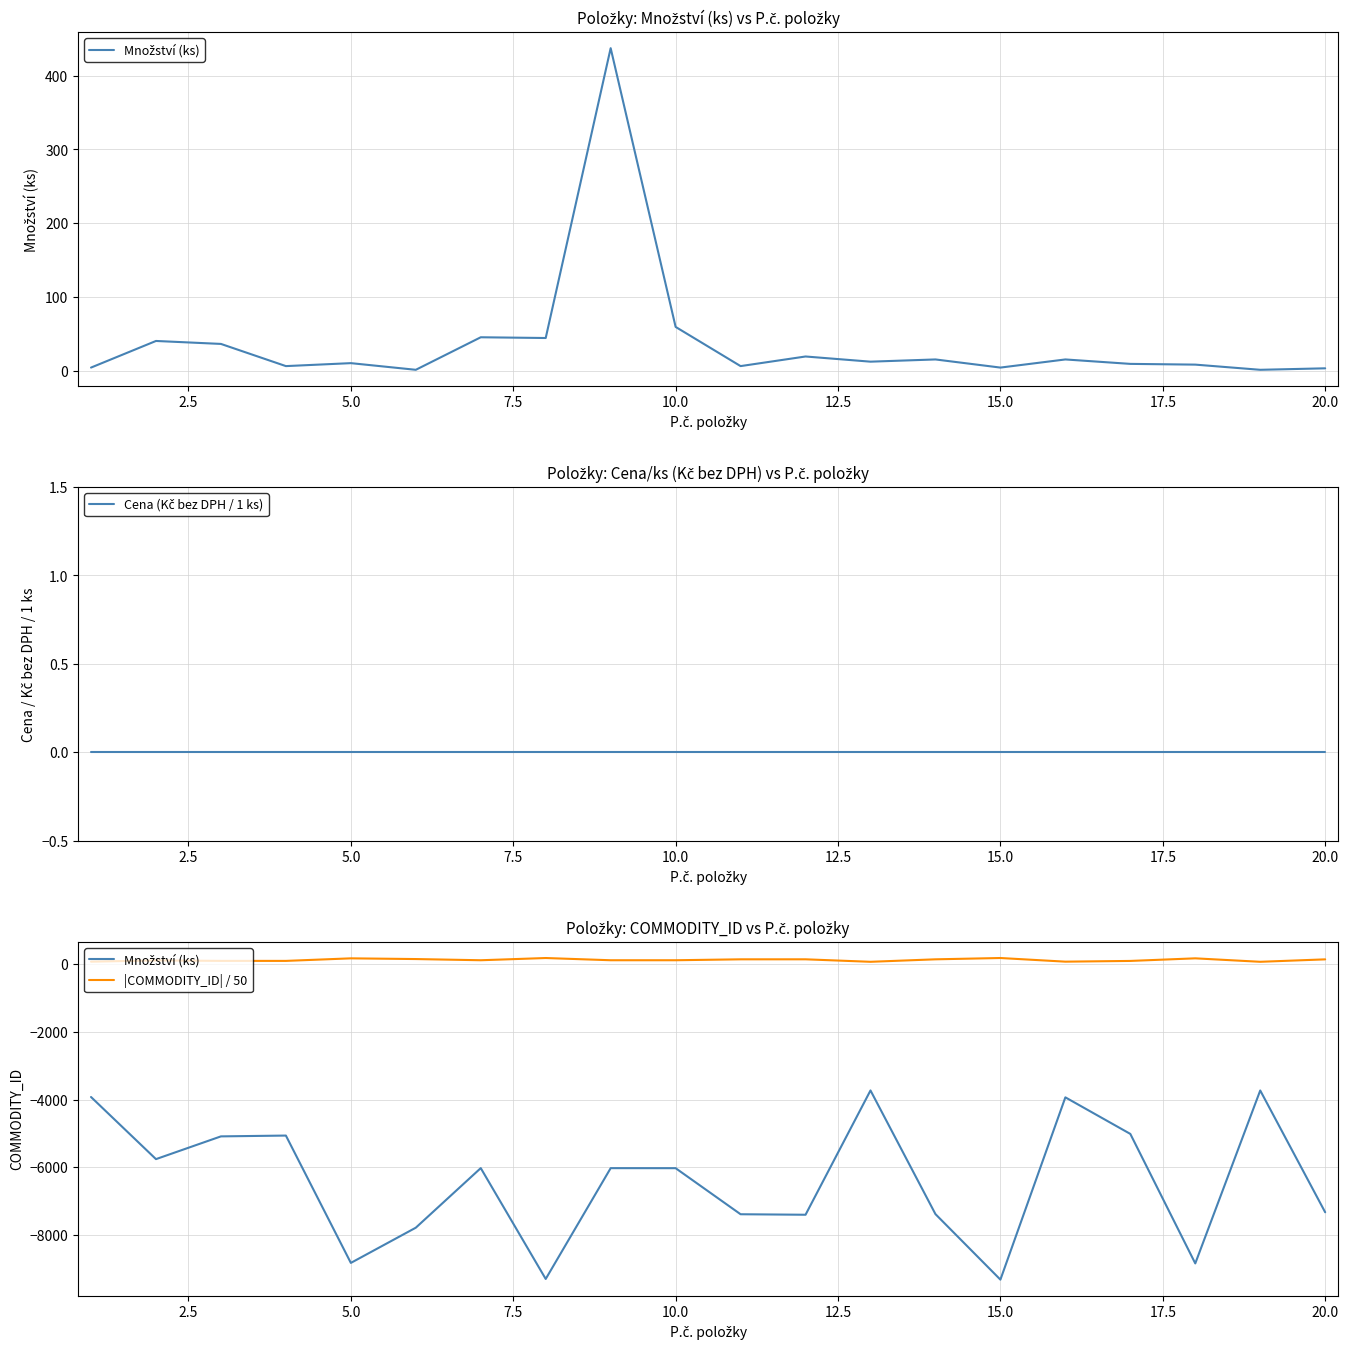

In |COMMODITY_ID| / 50, how many points are lower than both neighbors (excluding endpoints)?

6